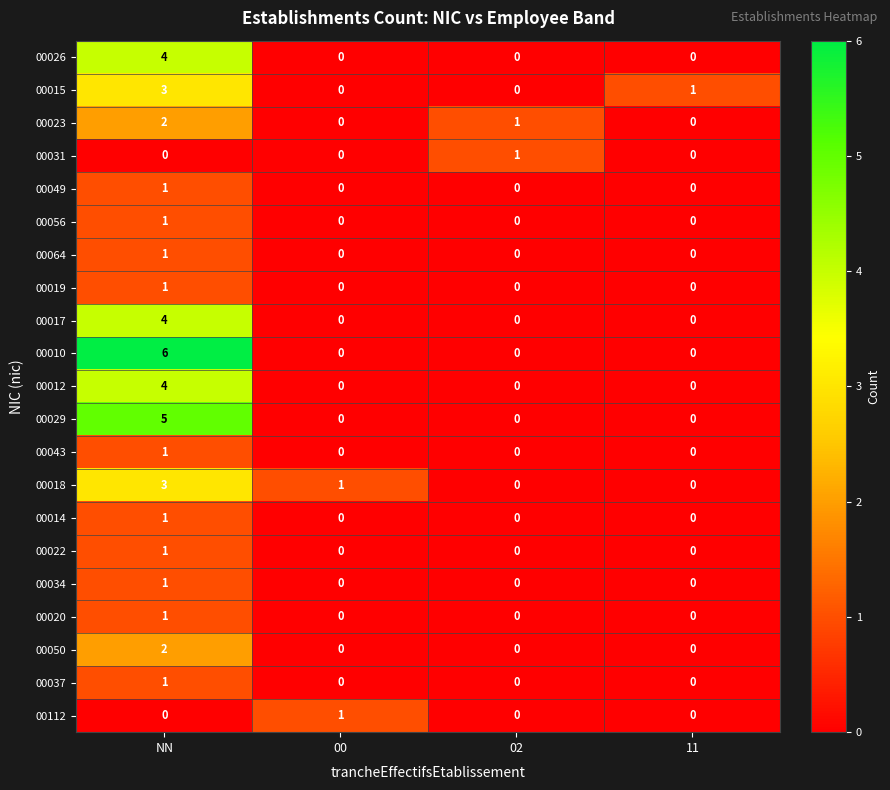

What is the difference between the highest and lowest values at 02?

1